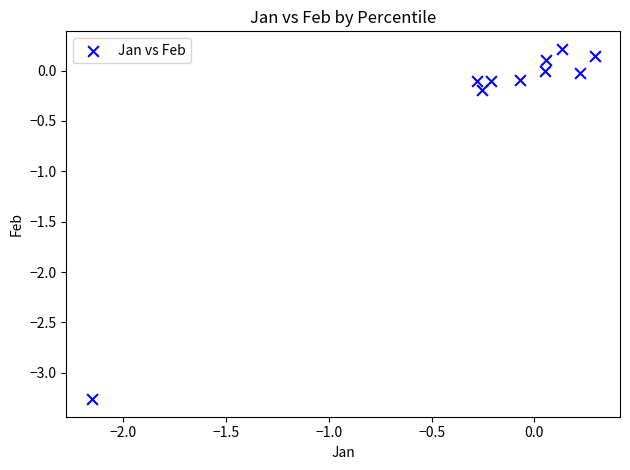

What is the range of X values (max minus min)?

2.4